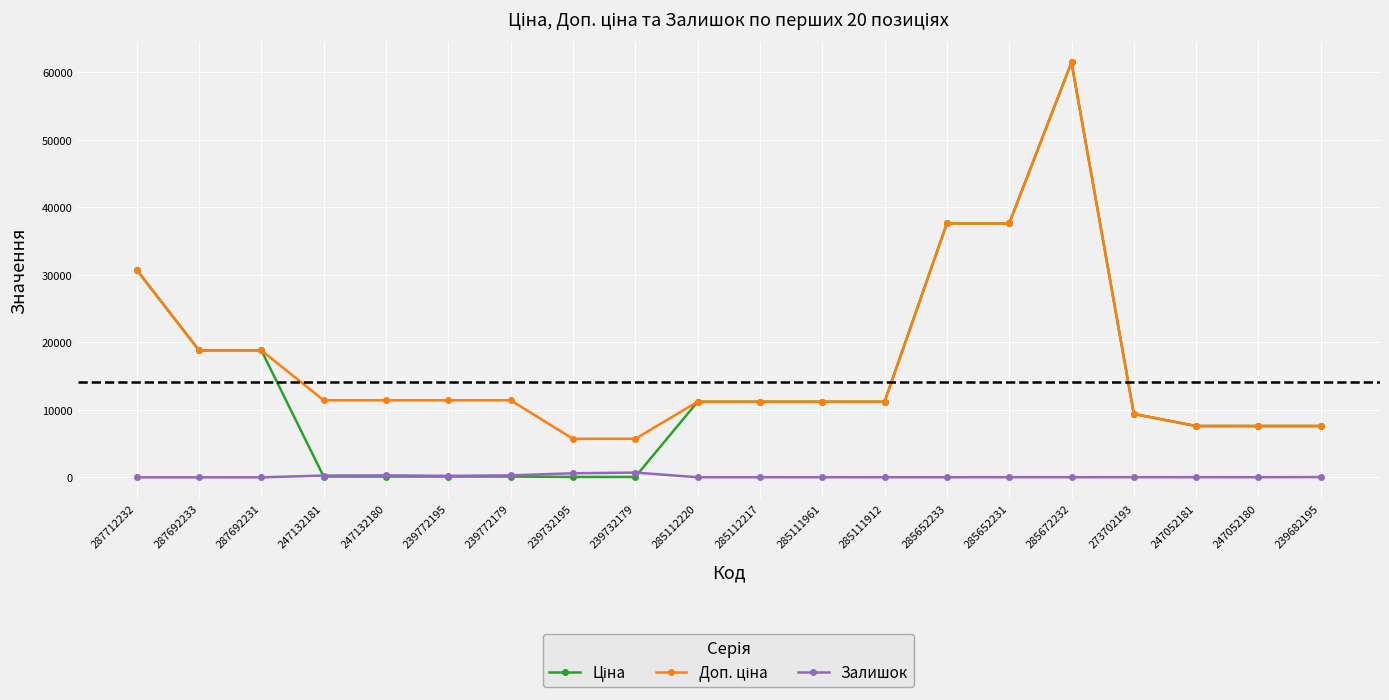

At which category does the chart reach its peak across all series?

285672232